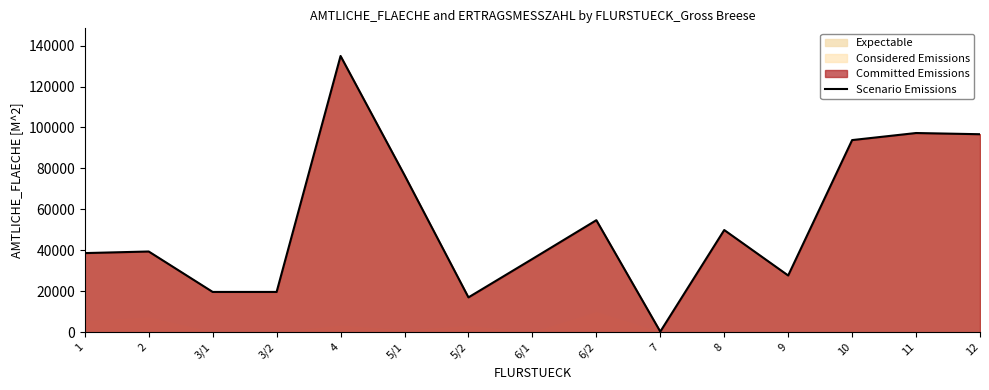

What is the sum of the values at 1 and 2?

78169